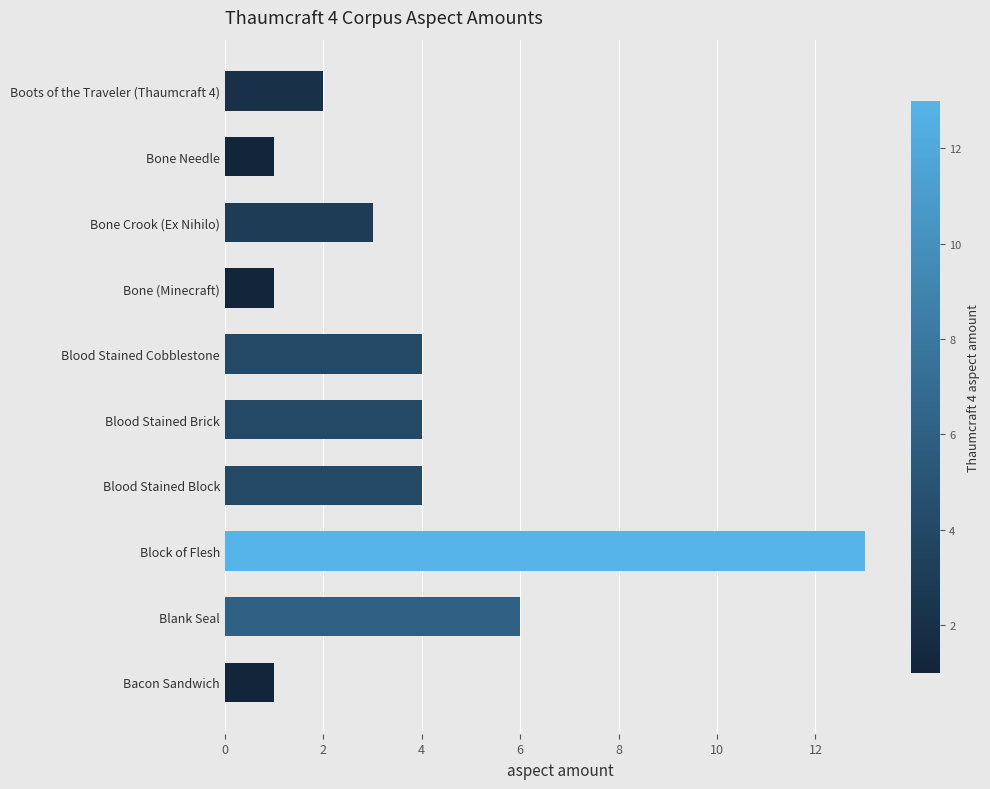

What is the difference between the second highest and second lowest values?

5